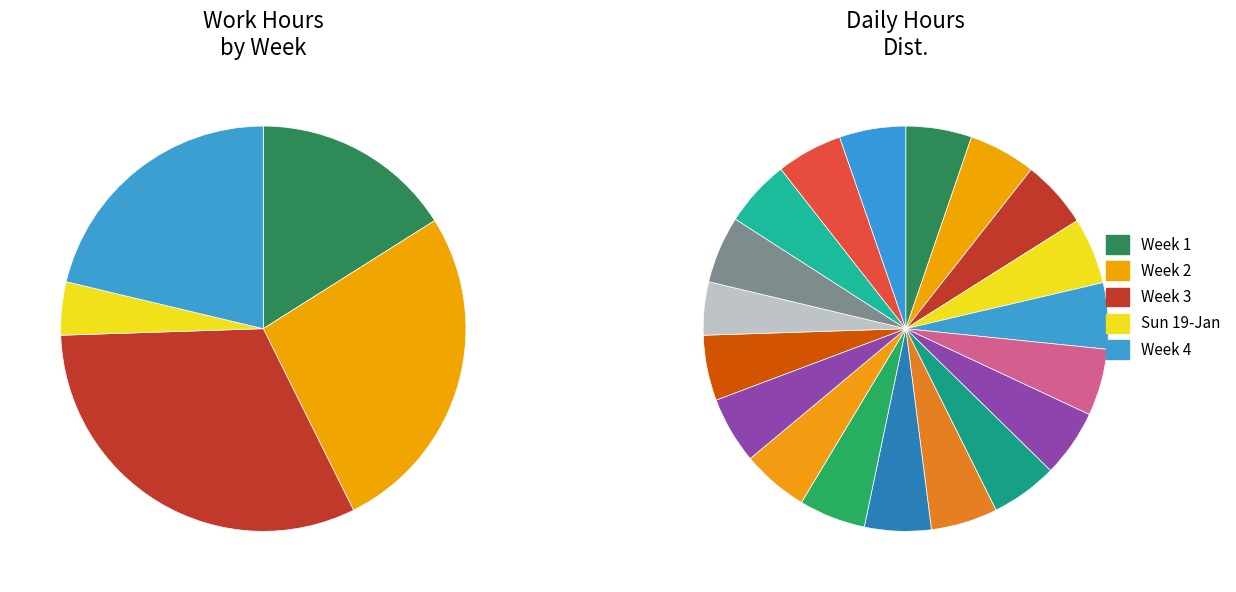

Is it true that 16-Thu is 5% of the pie?

True